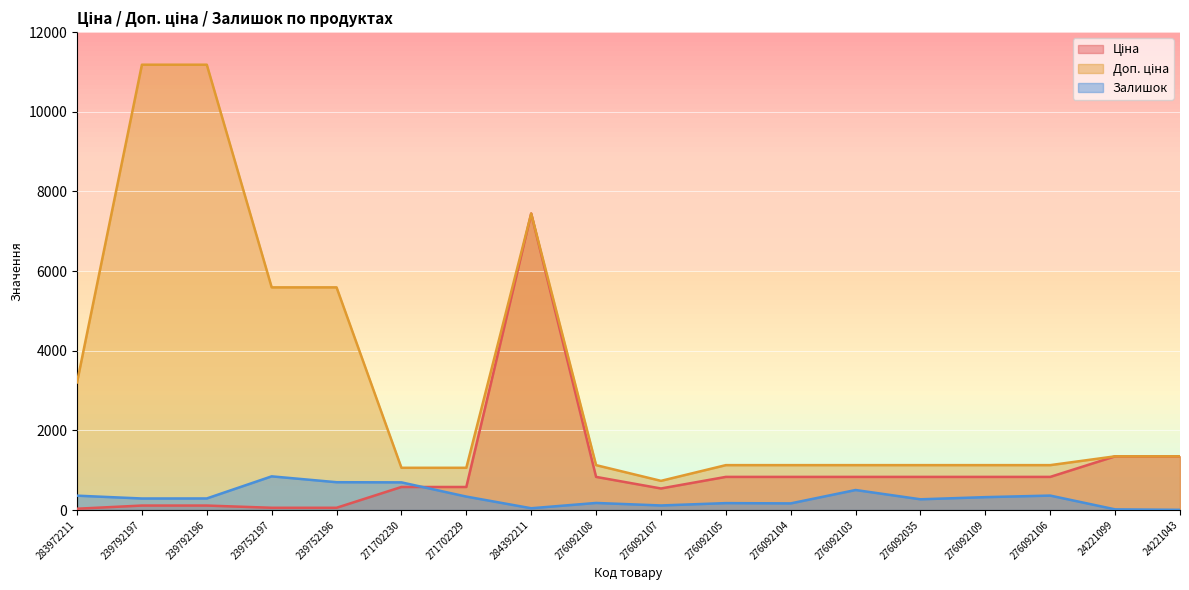

True or false: Ціна and Доп. ціна cross at least once.

False